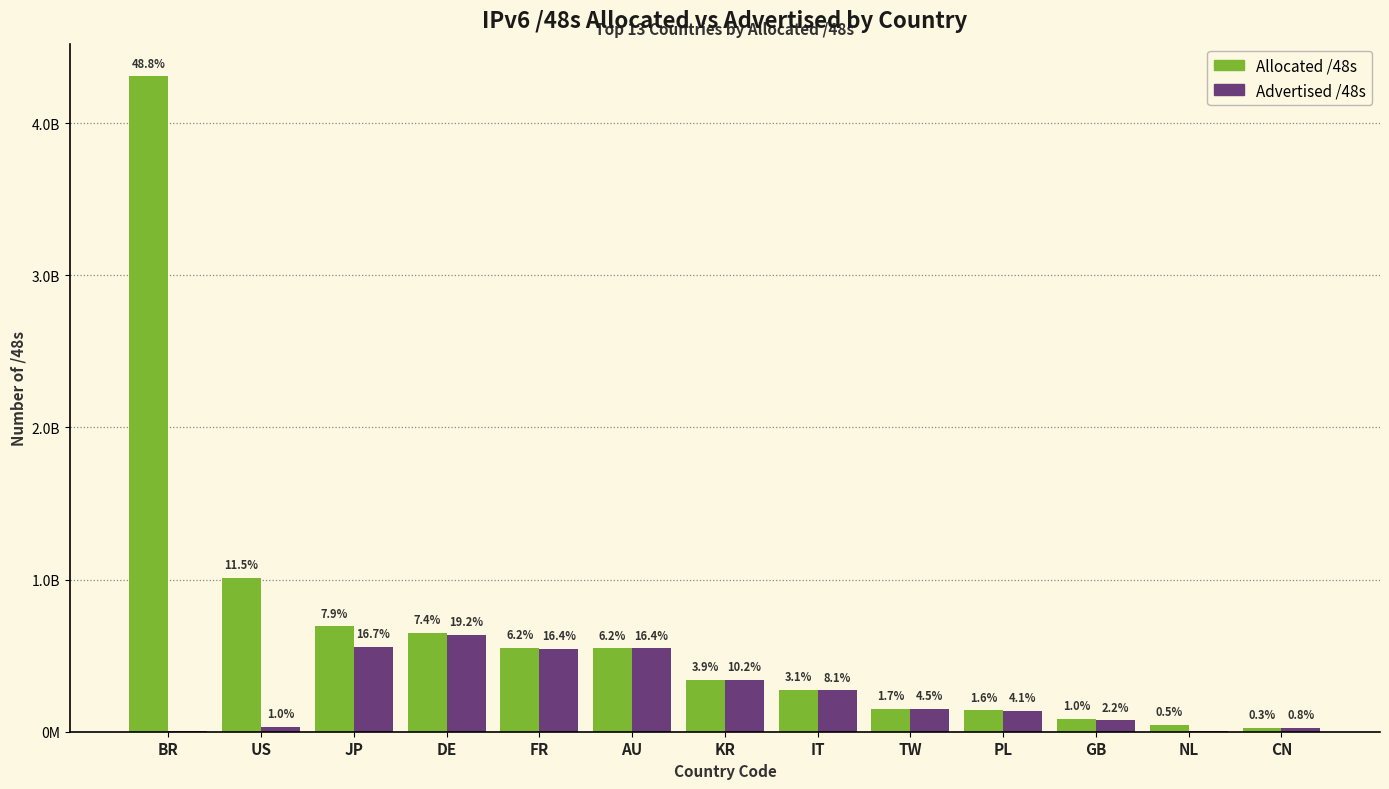

Which label corresponds to the largest value in the chart?

BR